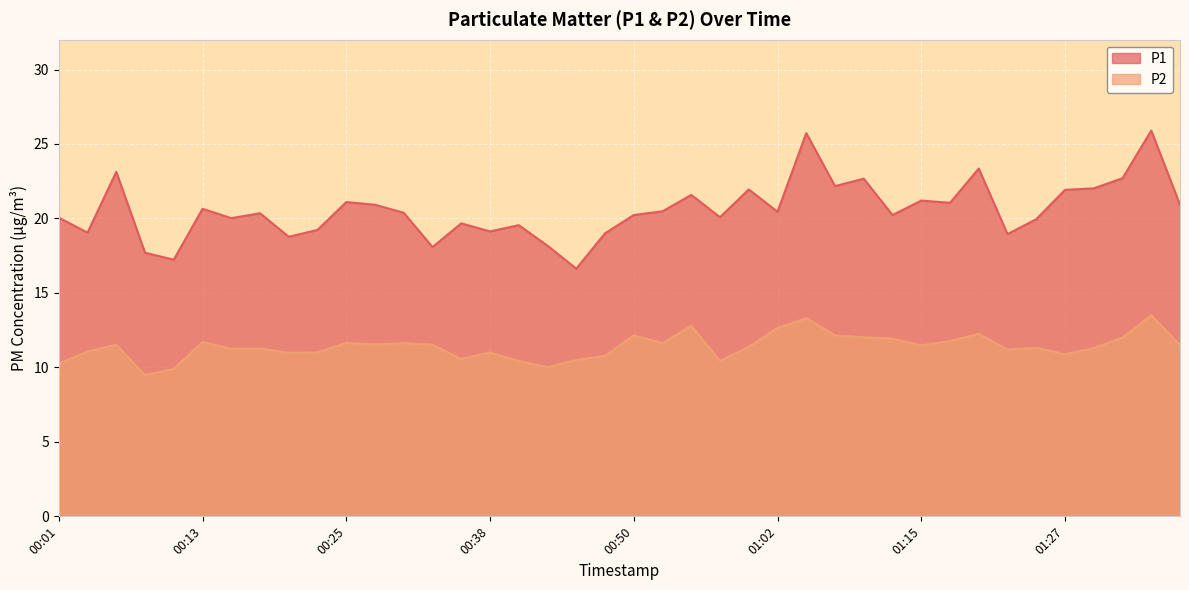

At which label is P1 closest to 21?

01:17